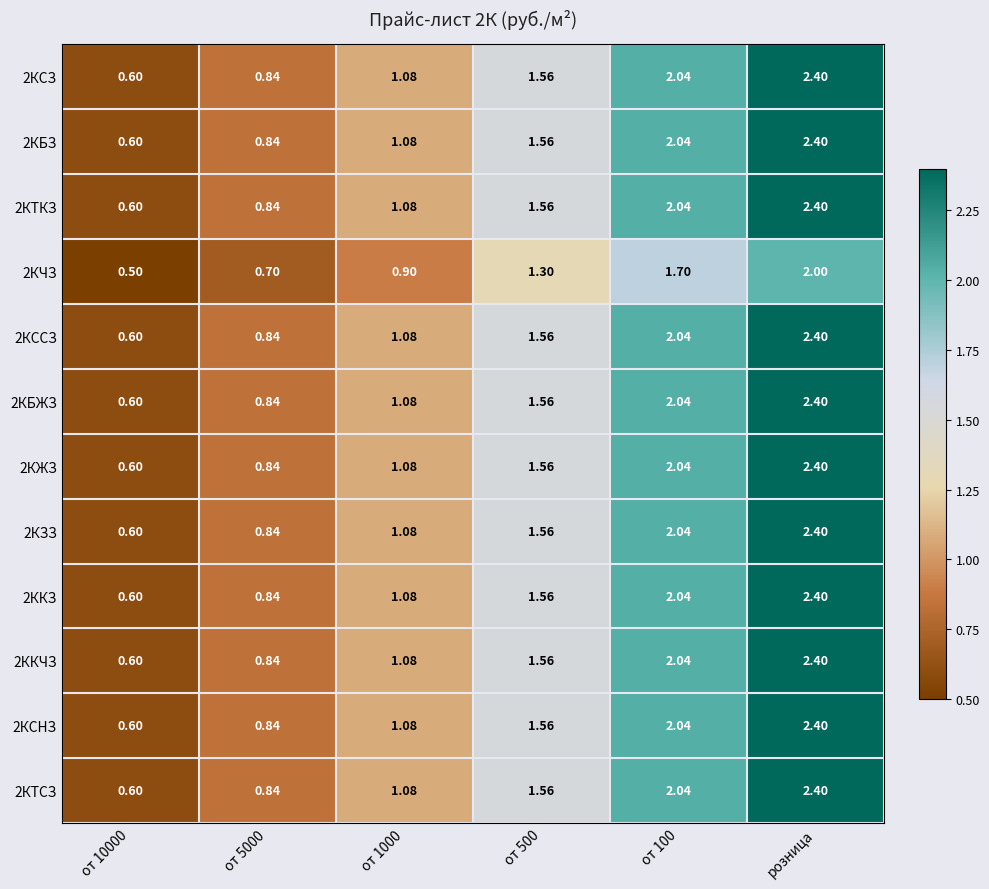

At how many categories does at least one series exceed 2?

2